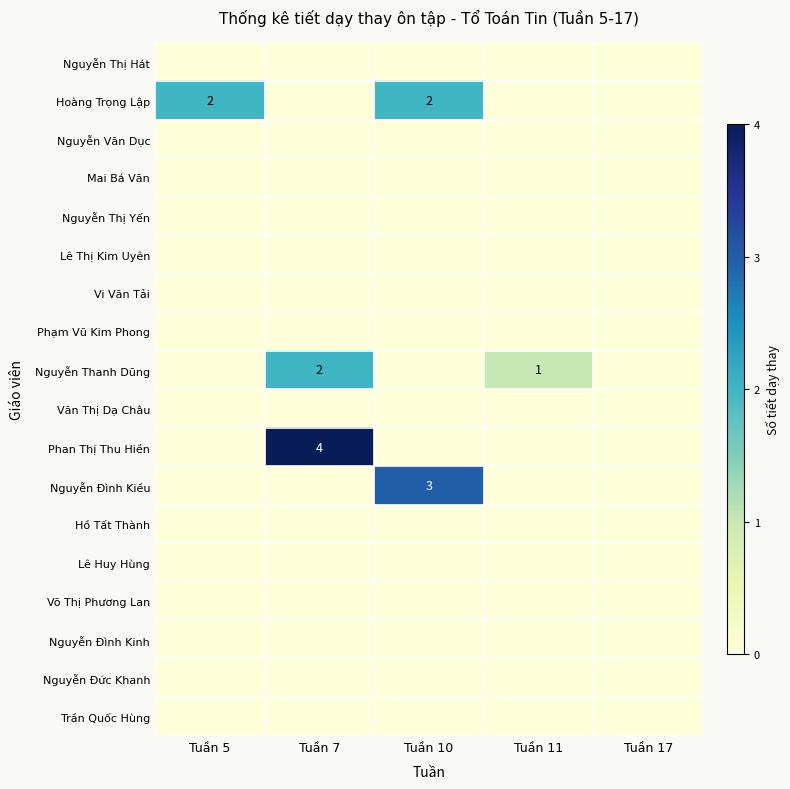

Is it true that Phan Thị Thu Hiền equals 4 at Tuần 7?

True